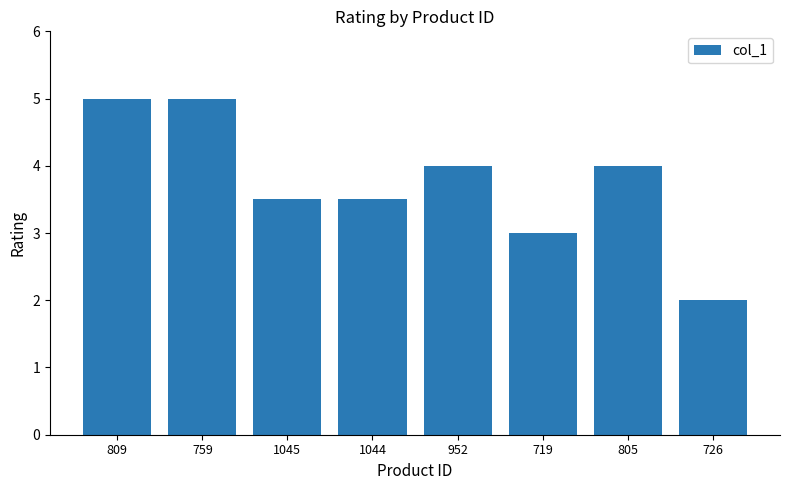

Are the bars horizontal?

No